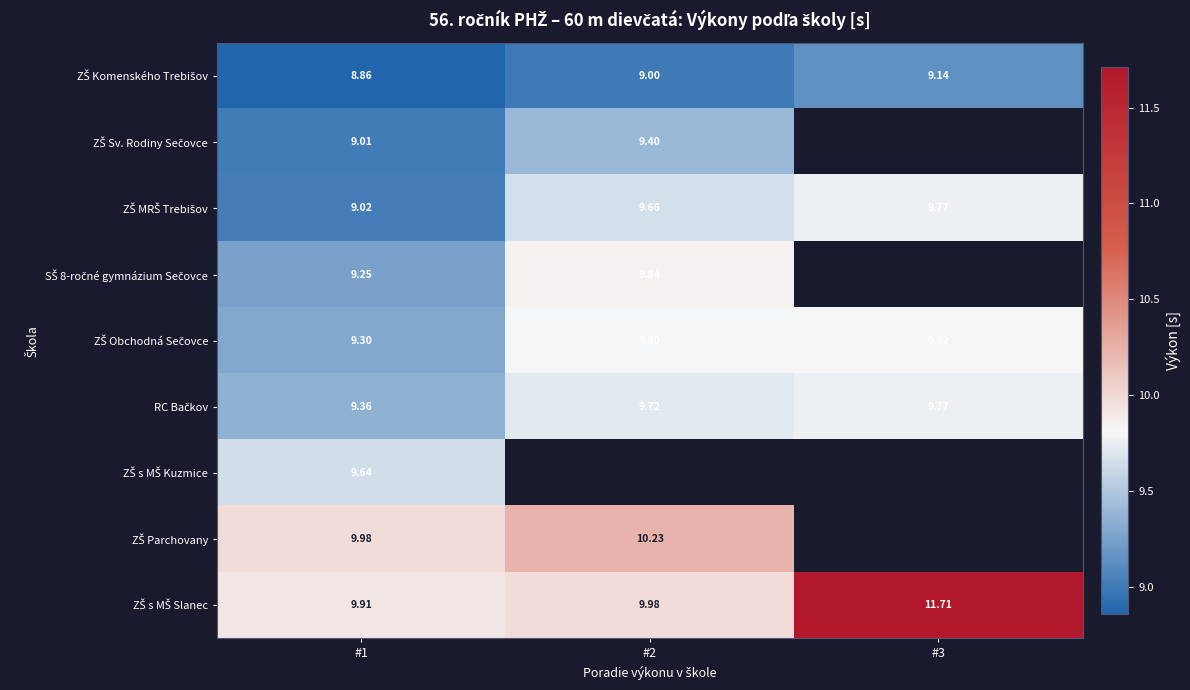

Is it true that ZŠ MRŠ Trebišov equals 16.6 at #3?

False